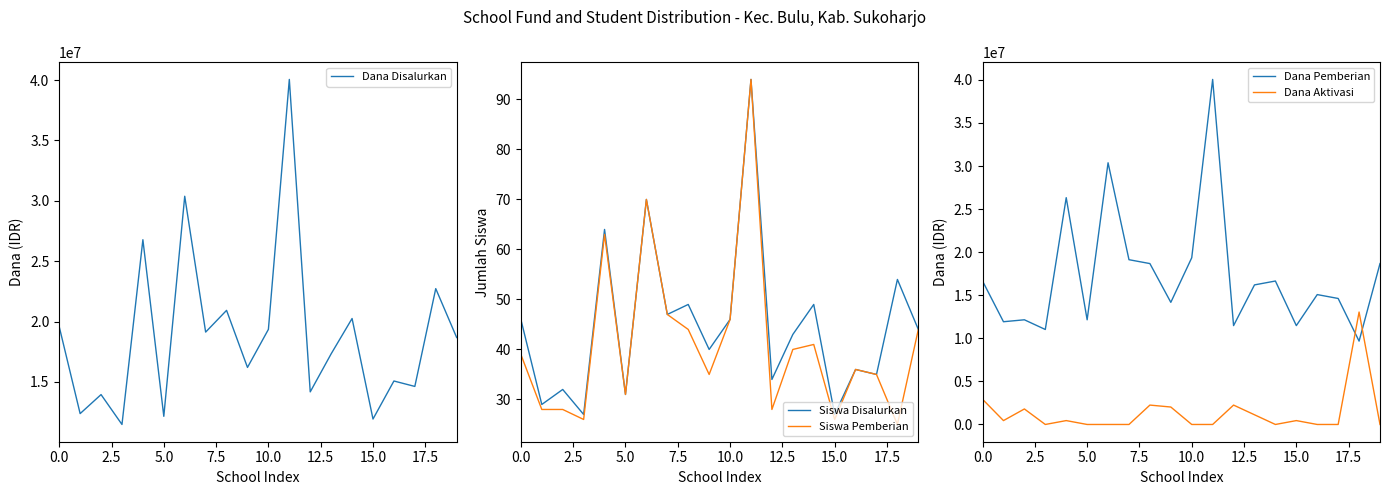

Is it true that Siswa Disalurkan equals 91 at 18?

False